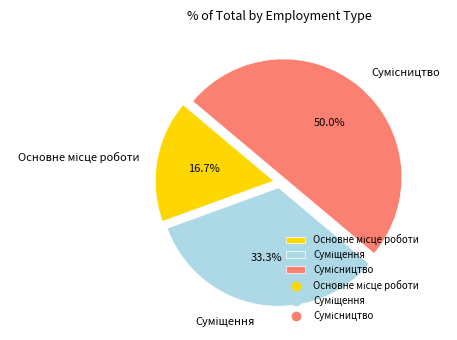

Is it true that Основне місце роботи is 7% of the pie?

False